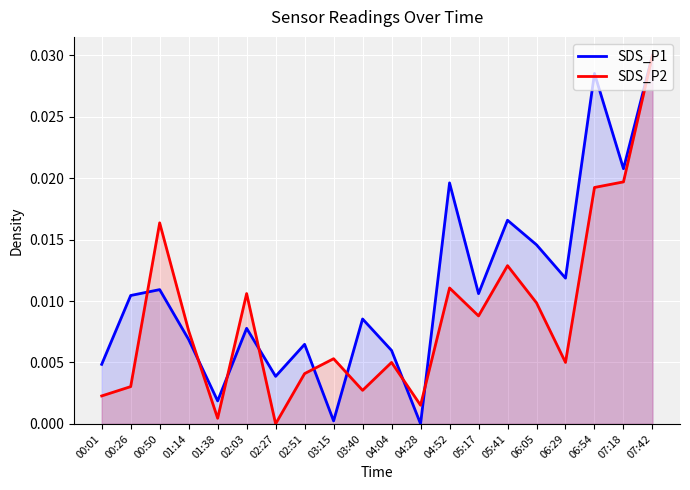

Reading left to right, what are all the values shown in this chart?

SDS_P1: 00:01=0.0	00:26=0.0	00:50=0.0	01:14=0.0	01:38=0.0	02:03=0.0	02:27=0.0	02:51=0.0	03:15=0.0	03:40=0.0	04:04=0.0	04:28=0.0	04:52=0.0	05:17=0.0	05:41=0.0	06:05=0.0	06:29=0.0	06:54=0.0	07:18=0.0	07:42=0.0
SDS_P2: 00:01=0.0	00:26=0.0	00:50=0.0	01:14=0.0	01:38=0.0	02:03=0.0	02:27=0.0	02:51=0.0	03:15=0.0	03:40=0.0	04:04=0.0	04:28=0.0	04:52=0.0	05:17=0.0	05:41=0.0	06:05=0.0	06:29=0.0	06:54=0.0	07:18=0.0	07:42=0.0